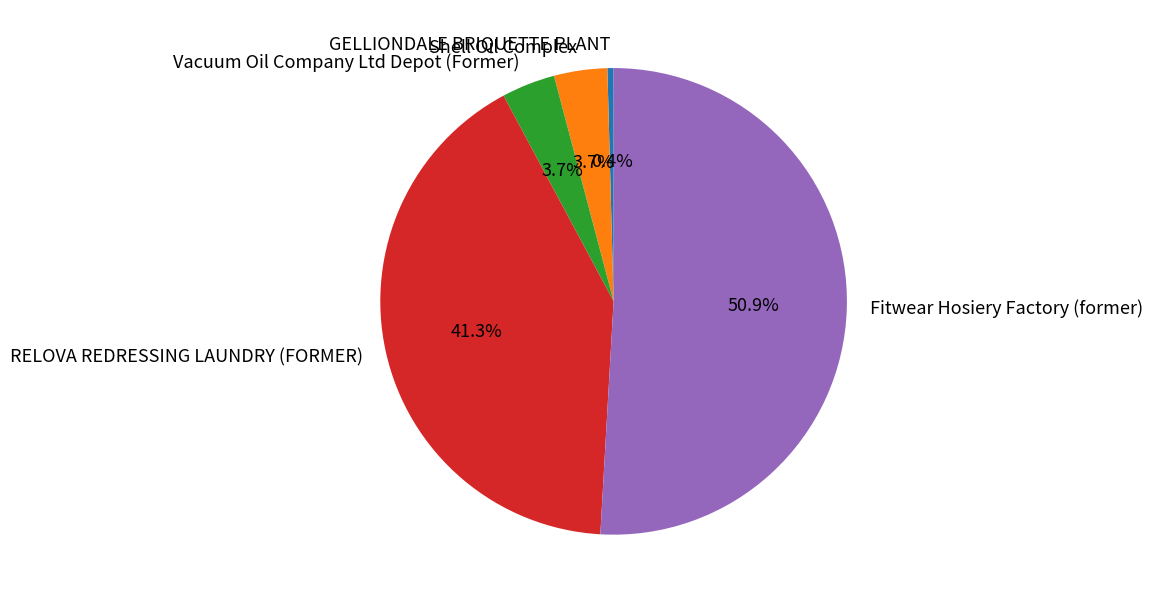

To the nearest percent, what is the combined percentage of Vacuum Oil Company Ltd Depot (Former) and Shell Oil Complex?

7%